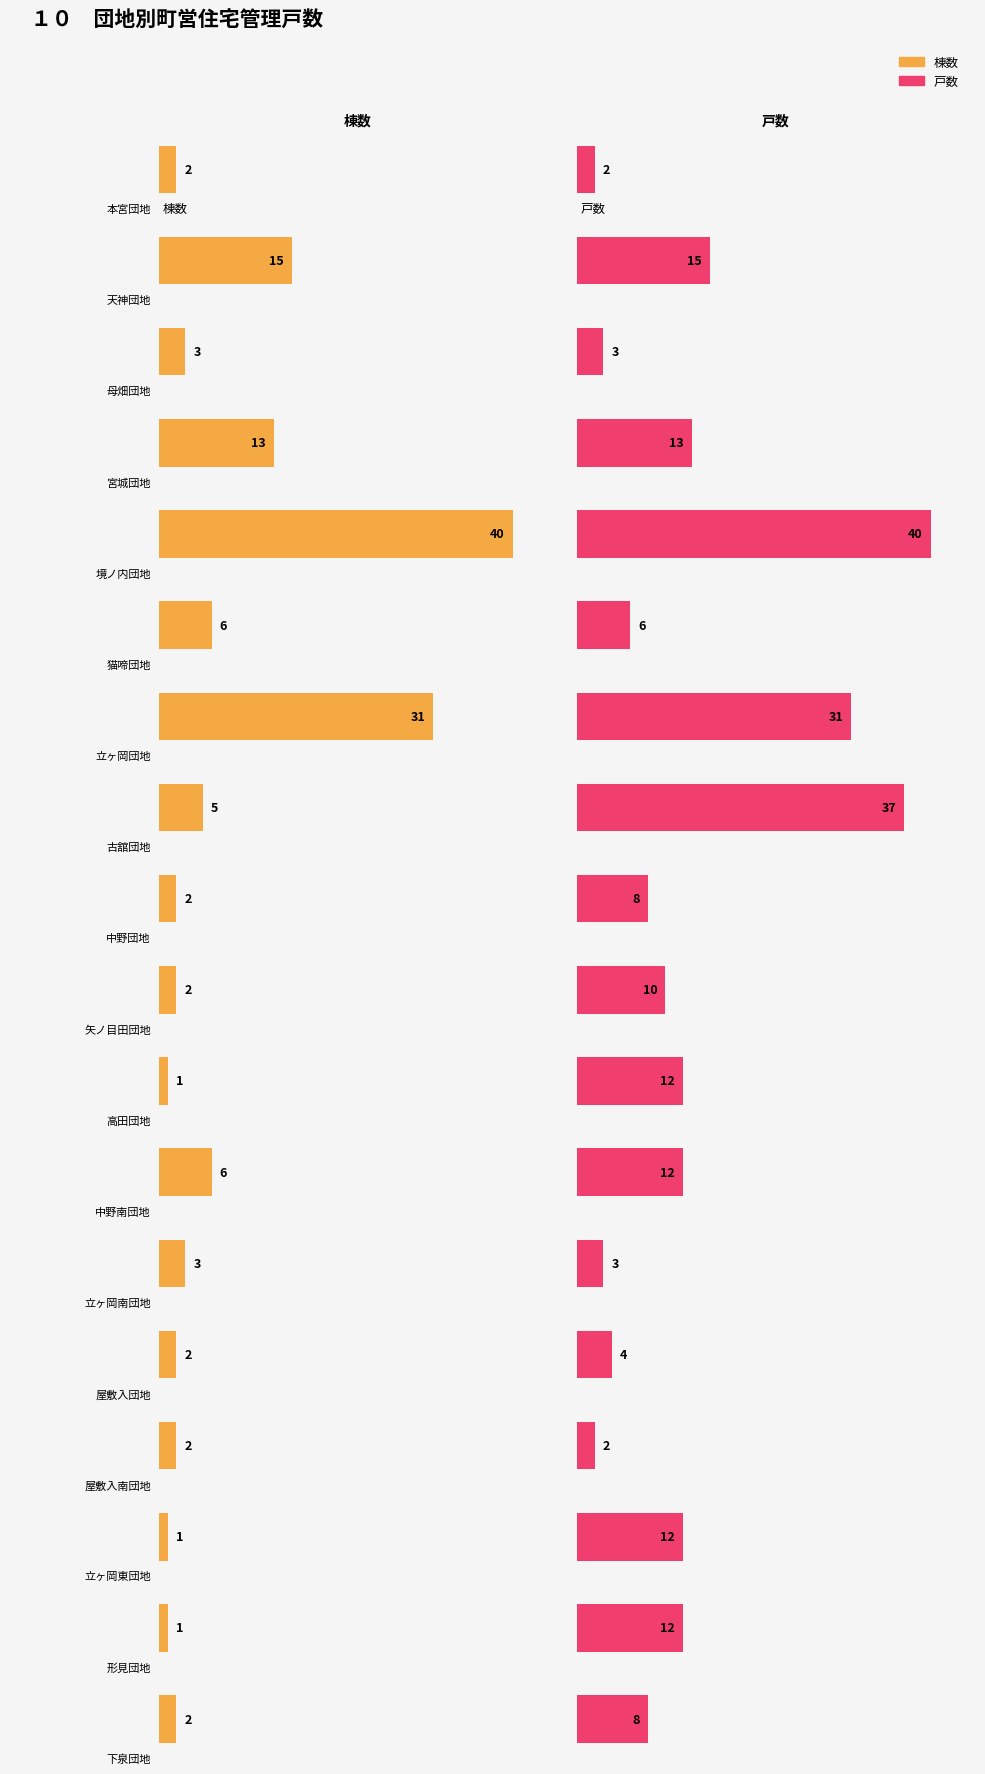

How many groups of bars are there?

18